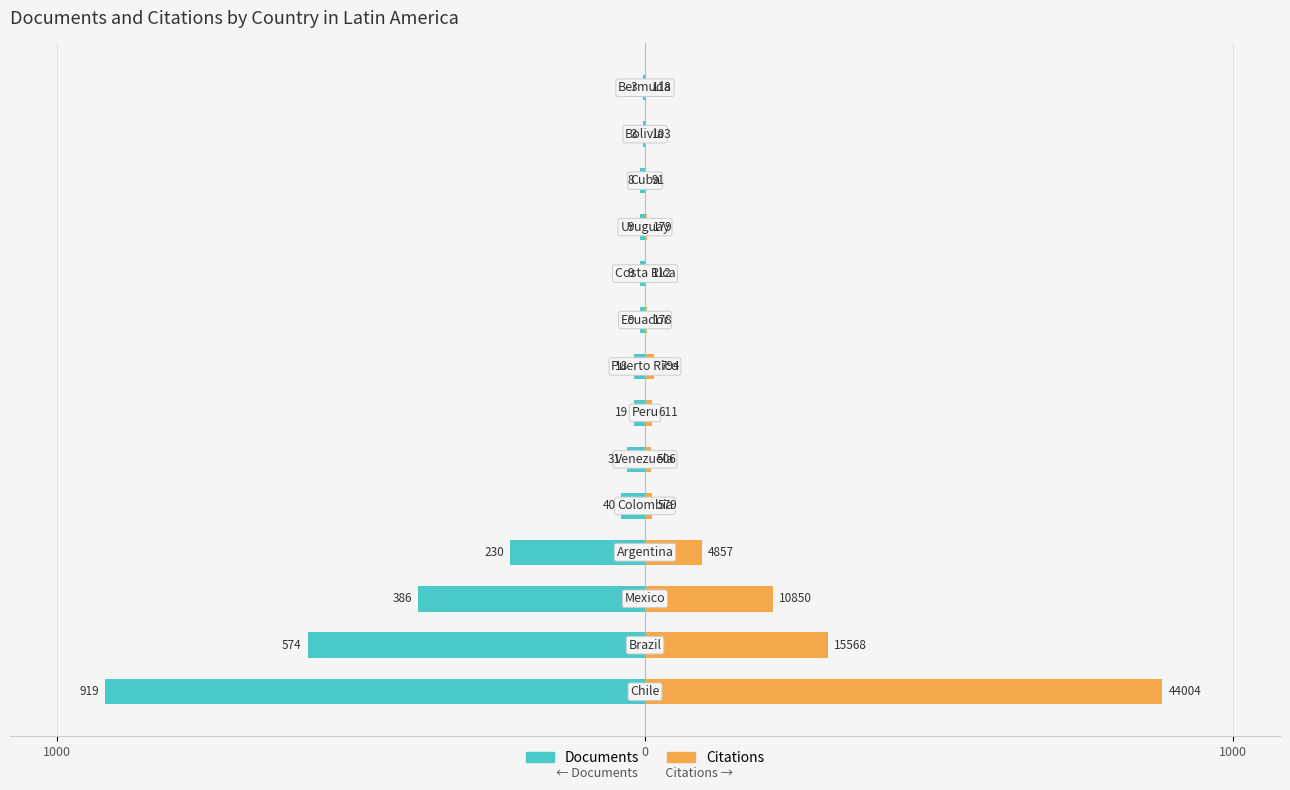

The value of Documents at 10 is -9.0. True or false?

True